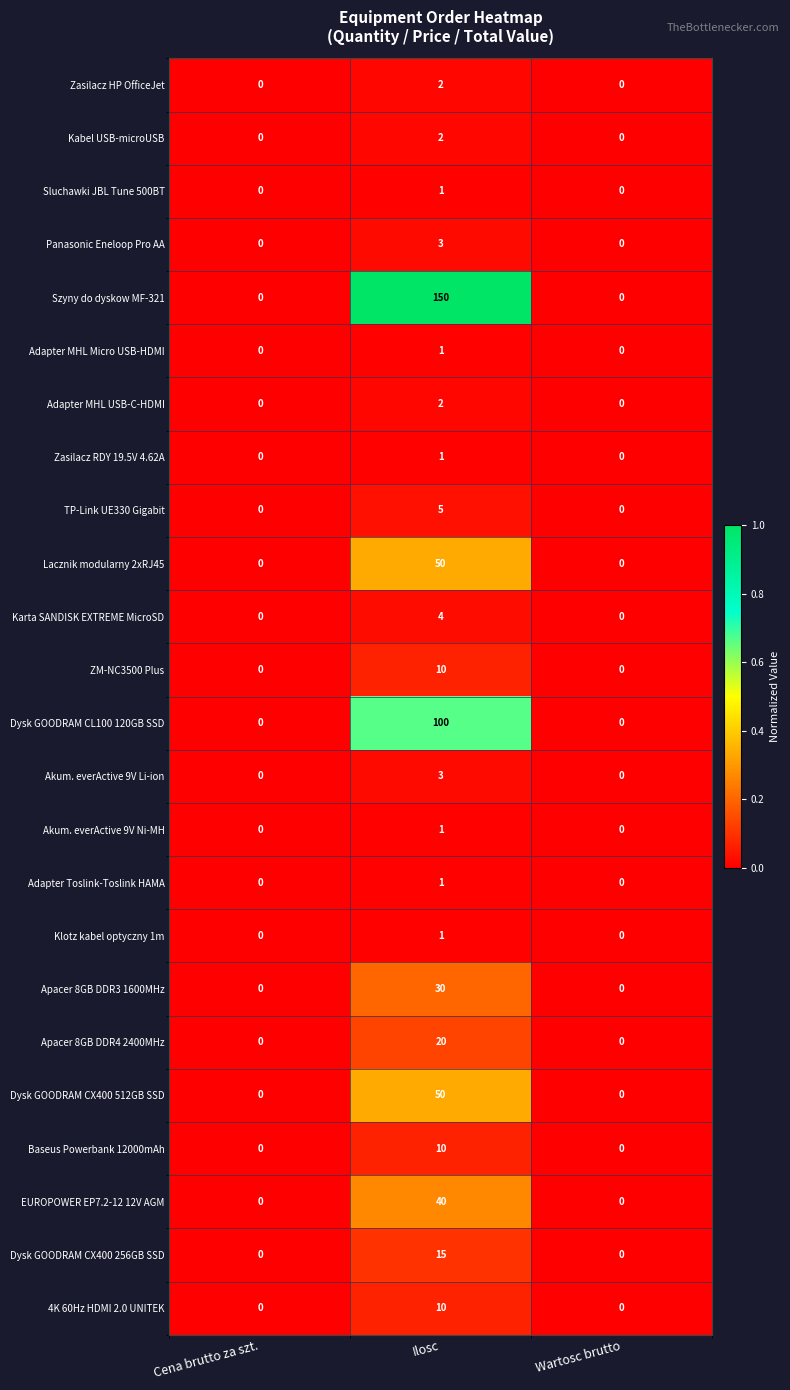

Is it true that ZM-NC3500 Plus equals 5 at Ilosc?

False